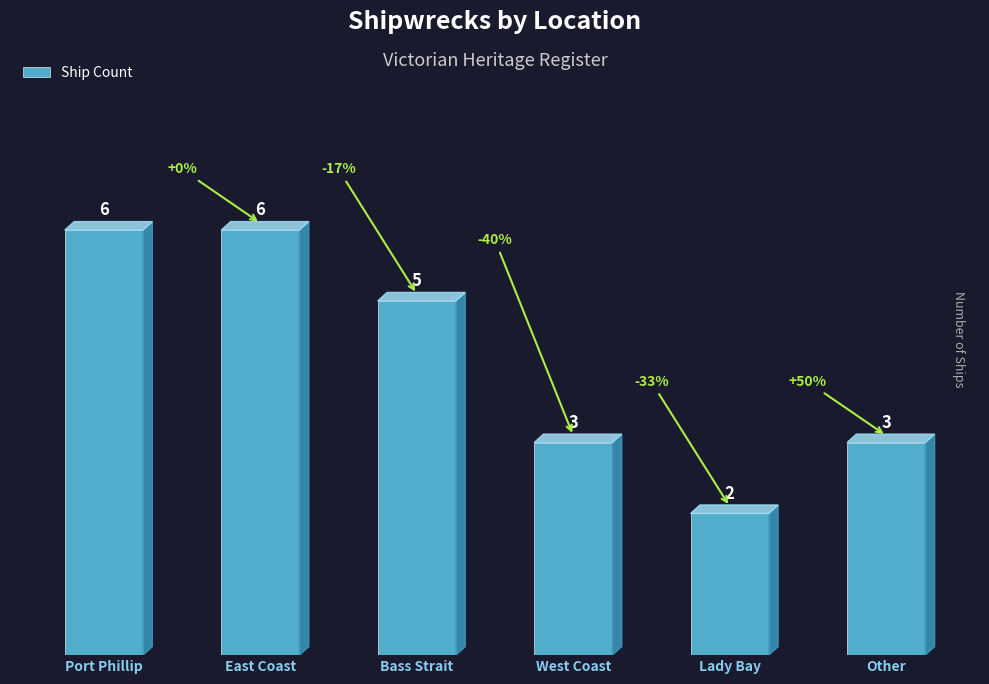

What is the change in value from East Coast to West Coast?

-3